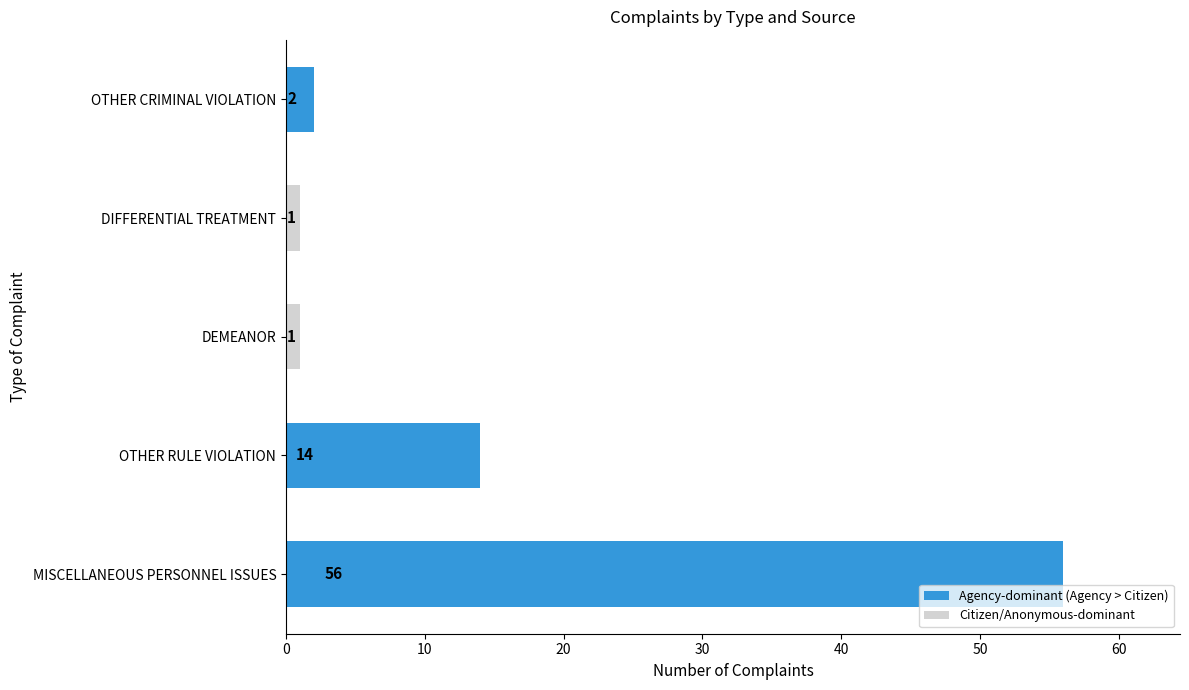

What is the greatest value displayed?

56